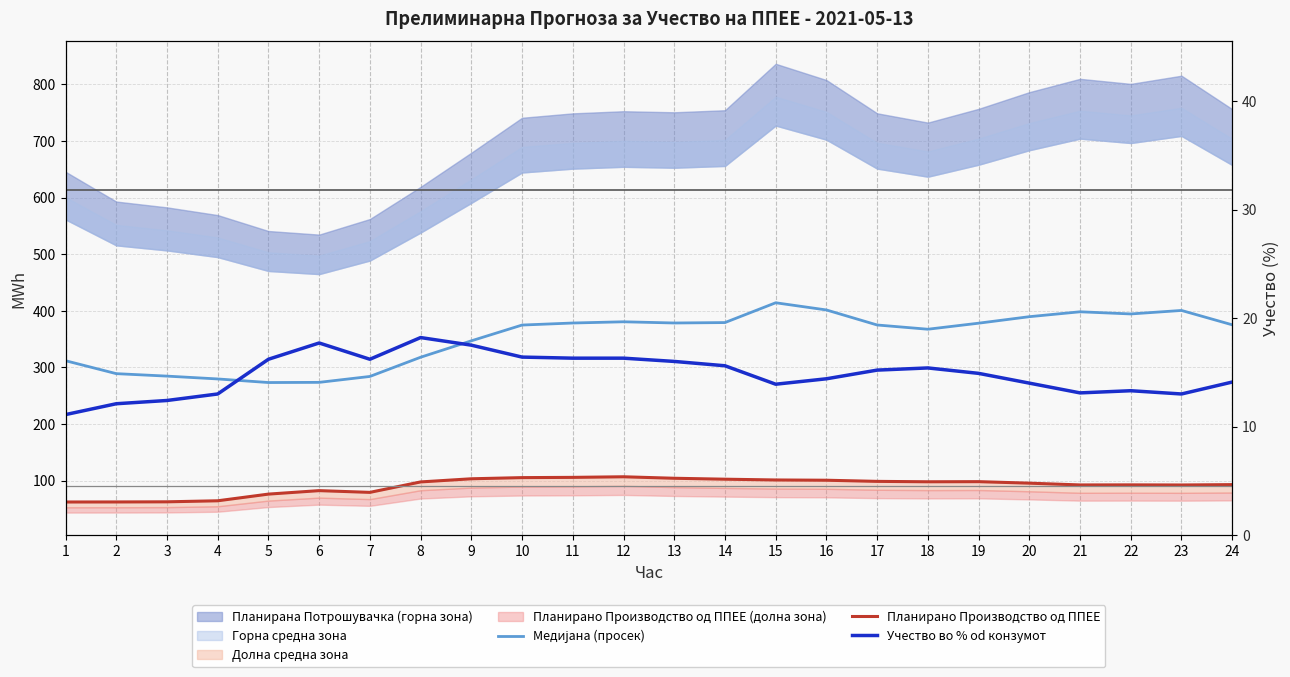

Which has a higher value, 5 or 20?

20